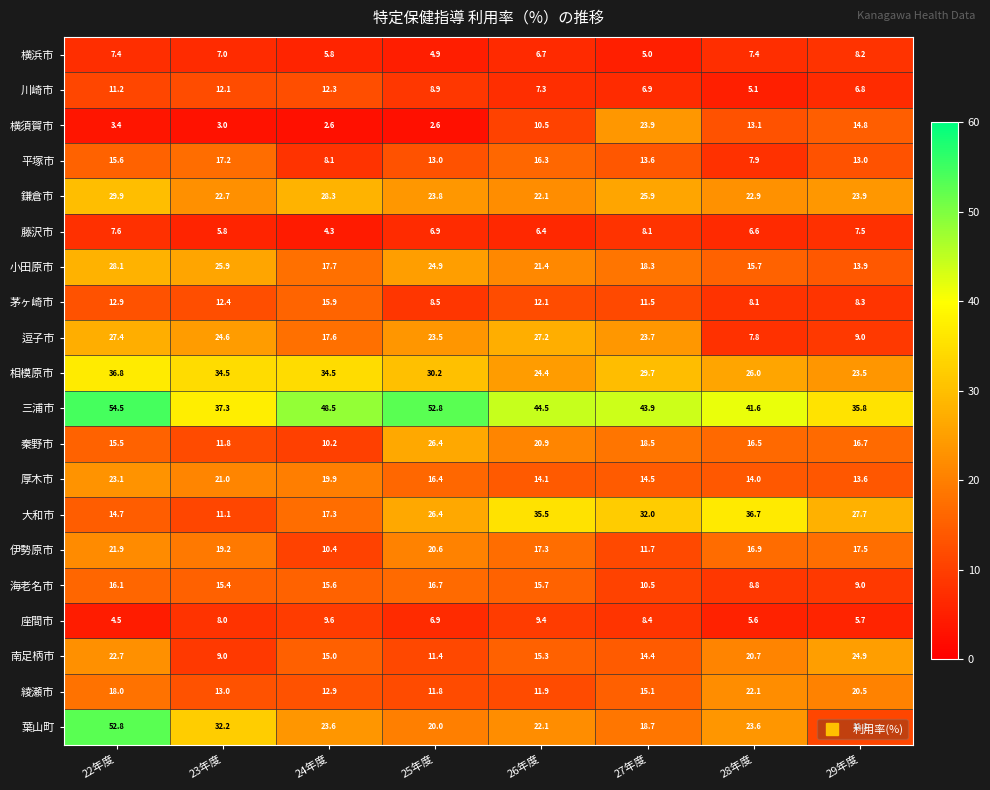

List the labels in order of 藤沢市 value, largest first.

27年度, 22年度, 29年度, 25年度, 28年度, 26年度, 23年度, 24年度